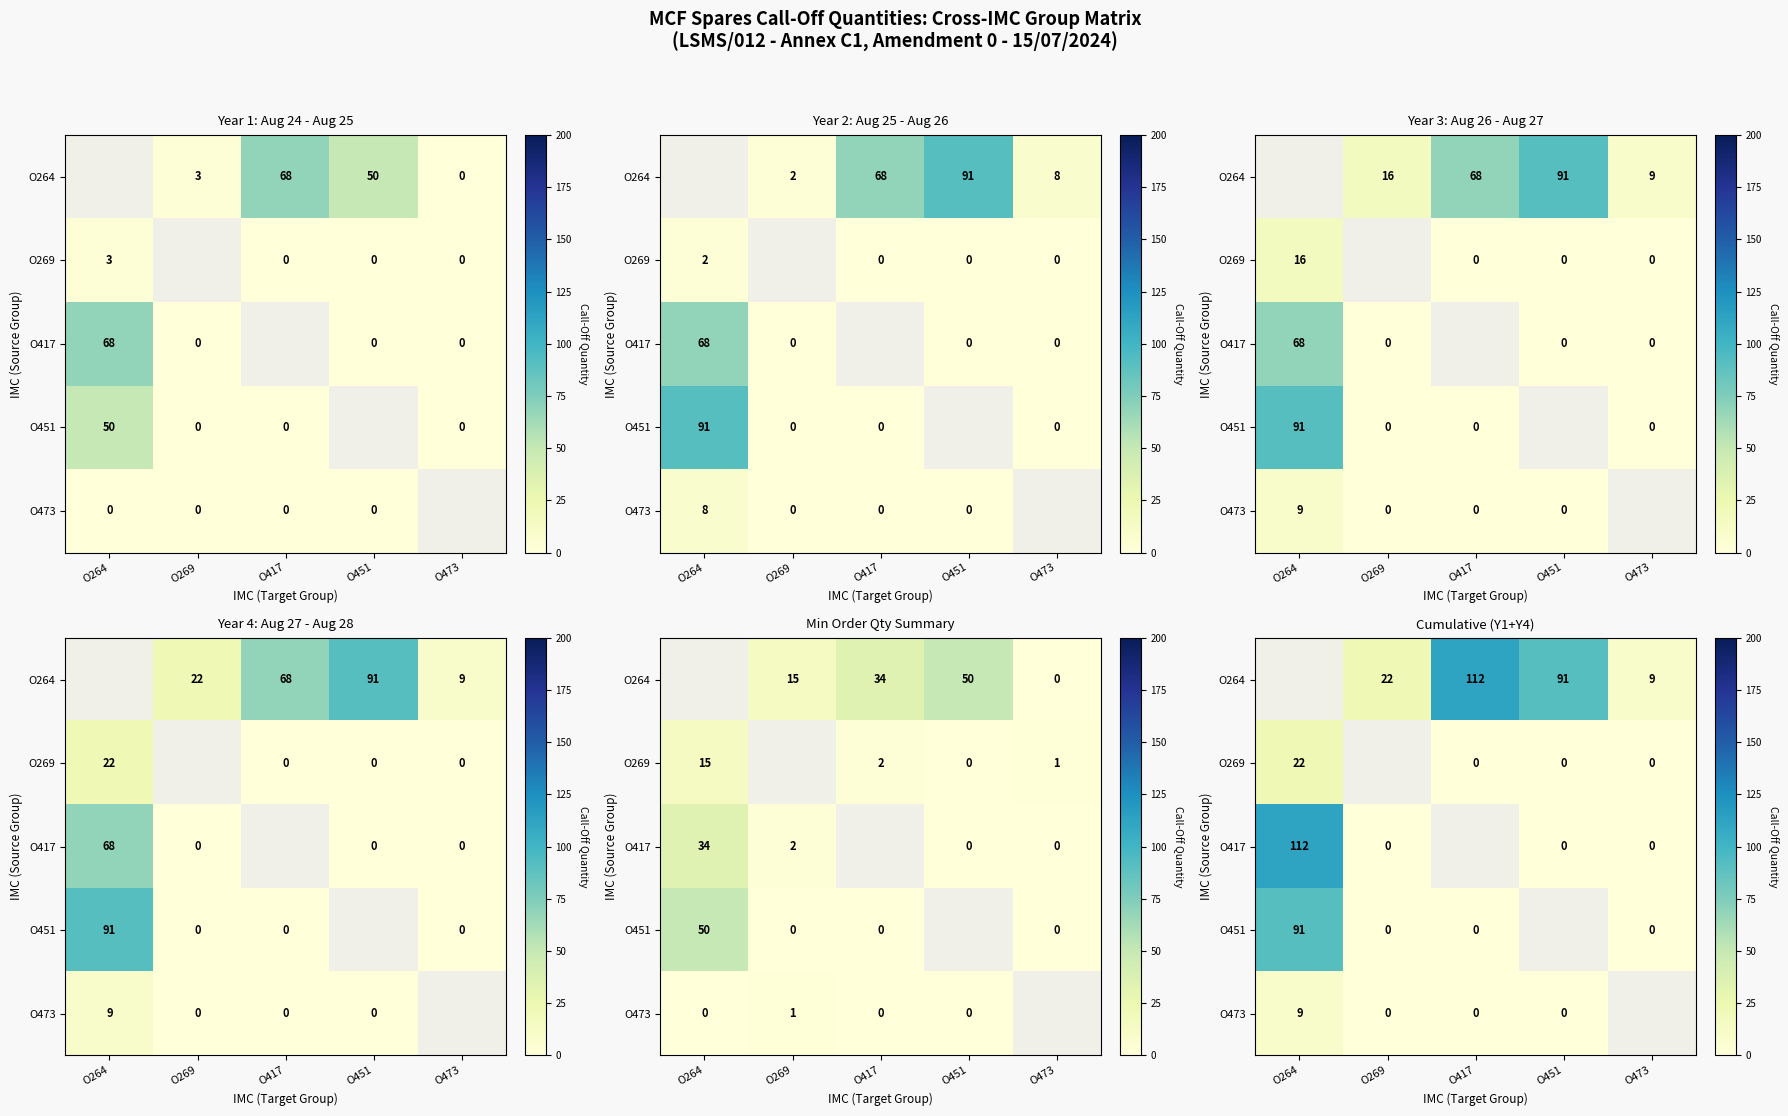

Which has a higher value, O269 or O451?

O451